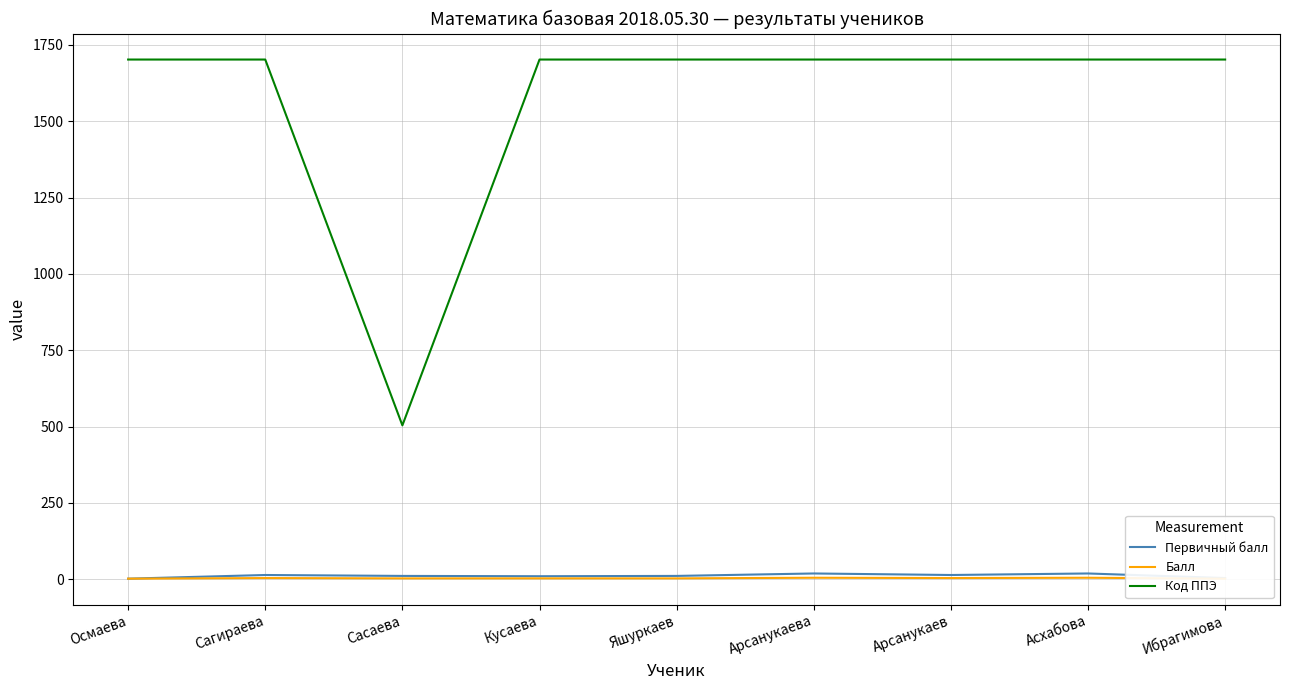

What is the difference between the Балл values at Арсанукаева and Ибрагимова?

3